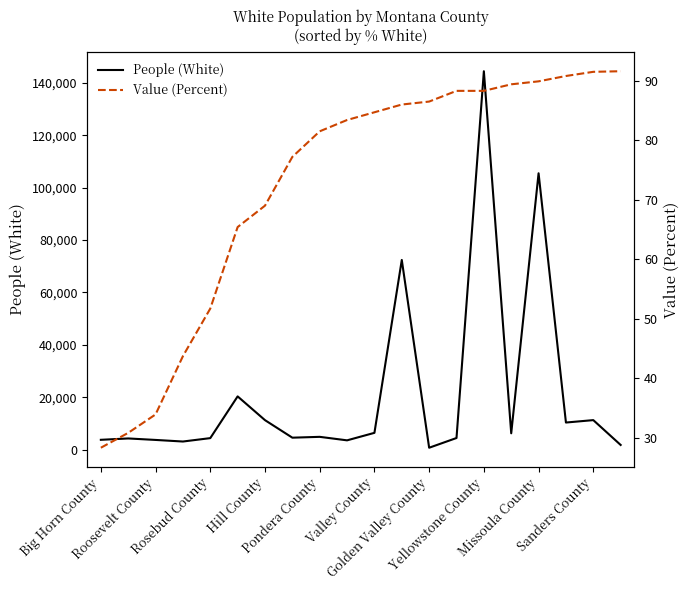

How many data points does each series have?

20